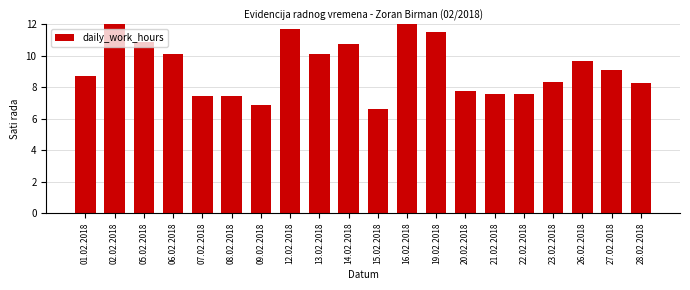

True or false: the data shows 11.7 at 12.02.2018.

True